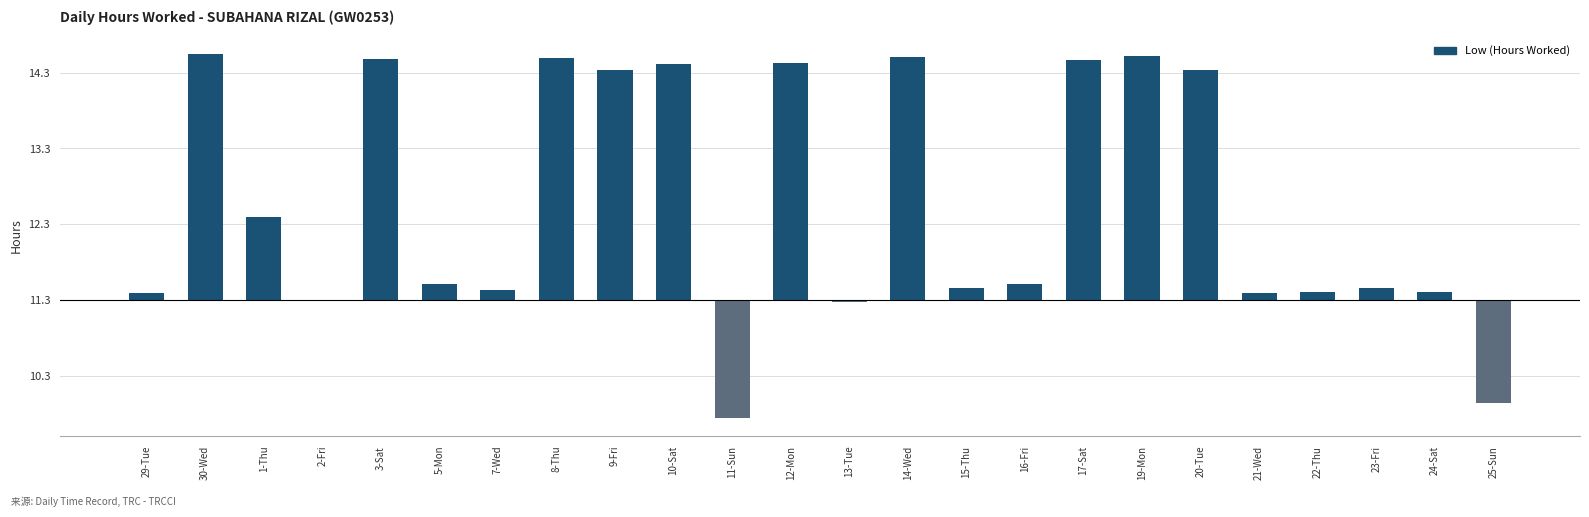

What is the change in value from 7-Wed to 19-Mon?

+3.1